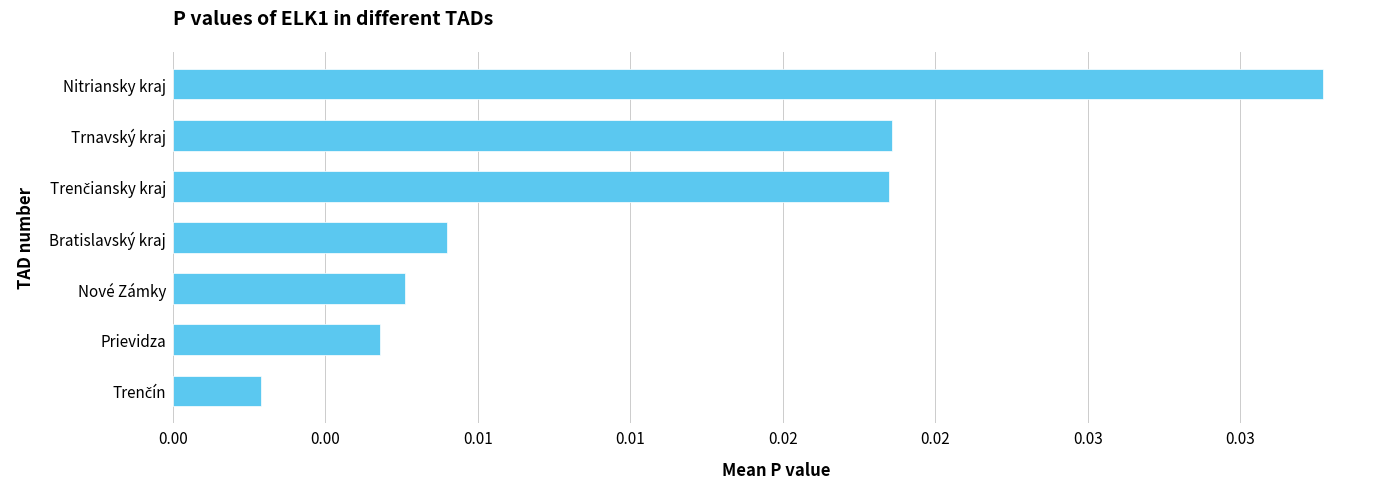

How many bars are there in total?

7